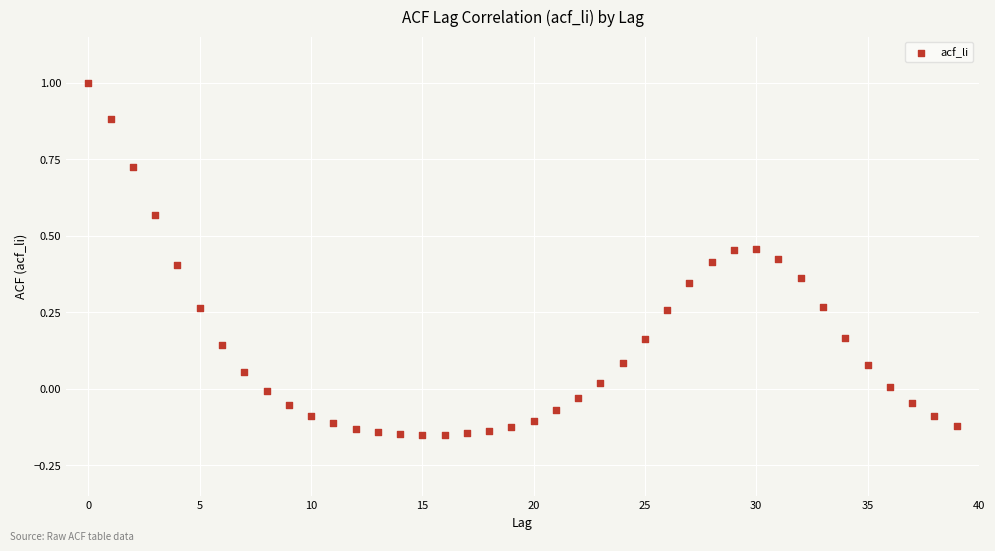

How many points are shown in the scatter plot?

40